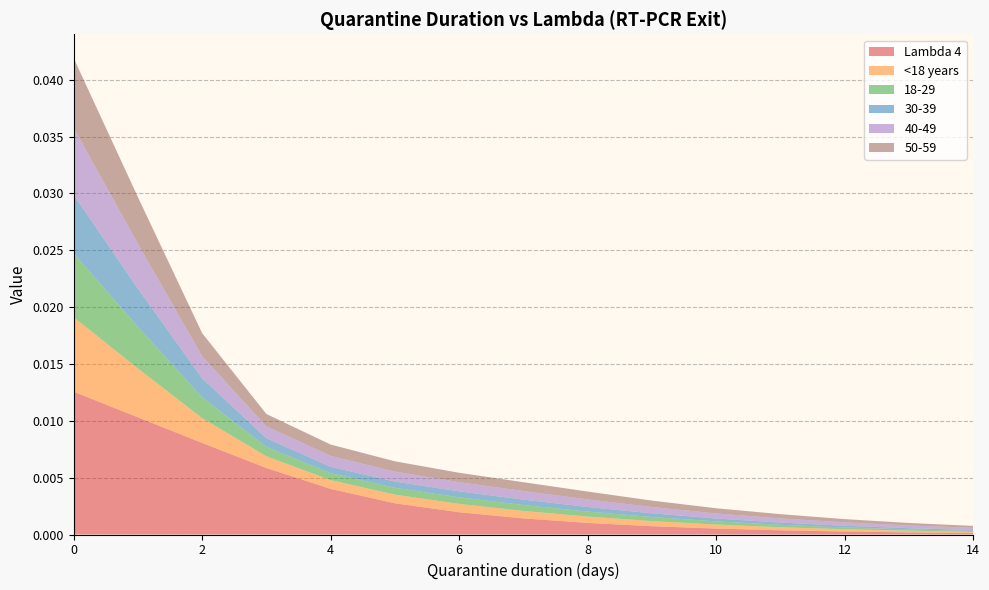

Reading right to left, transcribe all the data shown in this chart.

Lambda 4: 14=0.0	13=0.0	12=0.0	11=0.0	10=0.0	9=0.0	8=0.0	7=0.0	6=0.0	5=0.0	4=0.0	3=0.0	2=0.0	1=0.0	0=0.0
<18 years: 14=0.0	13=0.0	12=0.0	11=0.0	10=0.0	9=0.0	8=0.0	7=0.0	6=0.0	5=0.0	4=0.0	3=0.0	2=0.0	1=0.0	0=0.0
18-29: 14=0.0	13=0.0	12=0.0	11=0.0	10=0.0	9=0.0	8=0.0	7=0.0	6=0.0	5=0.0	4=0.0	3=0.0	2=0.0	1=0.0	0=0.0
30-39: 14=0.0	13=0.0	12=0.0	11=0.0	10=0.0	9=0.0	8=0.0	7=0.0	6=0.0	5=0.0	4=0.0	3=0.0	2=0.0	1=0.0	0=0.0
40-49: 14=0.0	13=0.0	12=0.0	11=0.0	10=0.0	9=0.0	8=0.0	7=0.0	6=0.0	5=0.0	4=0.0	3=0.0	2=0.0	1=0.0	0=0.0
50-59: 14=0.0	13=0.0	12=0.0	11=0.0	10=0.0	9=0.0	8=0.0	7=0.0	6=0.0	5=0.0	4=0.0	3=0.0	2=0.0	1=0.0	0=0.0